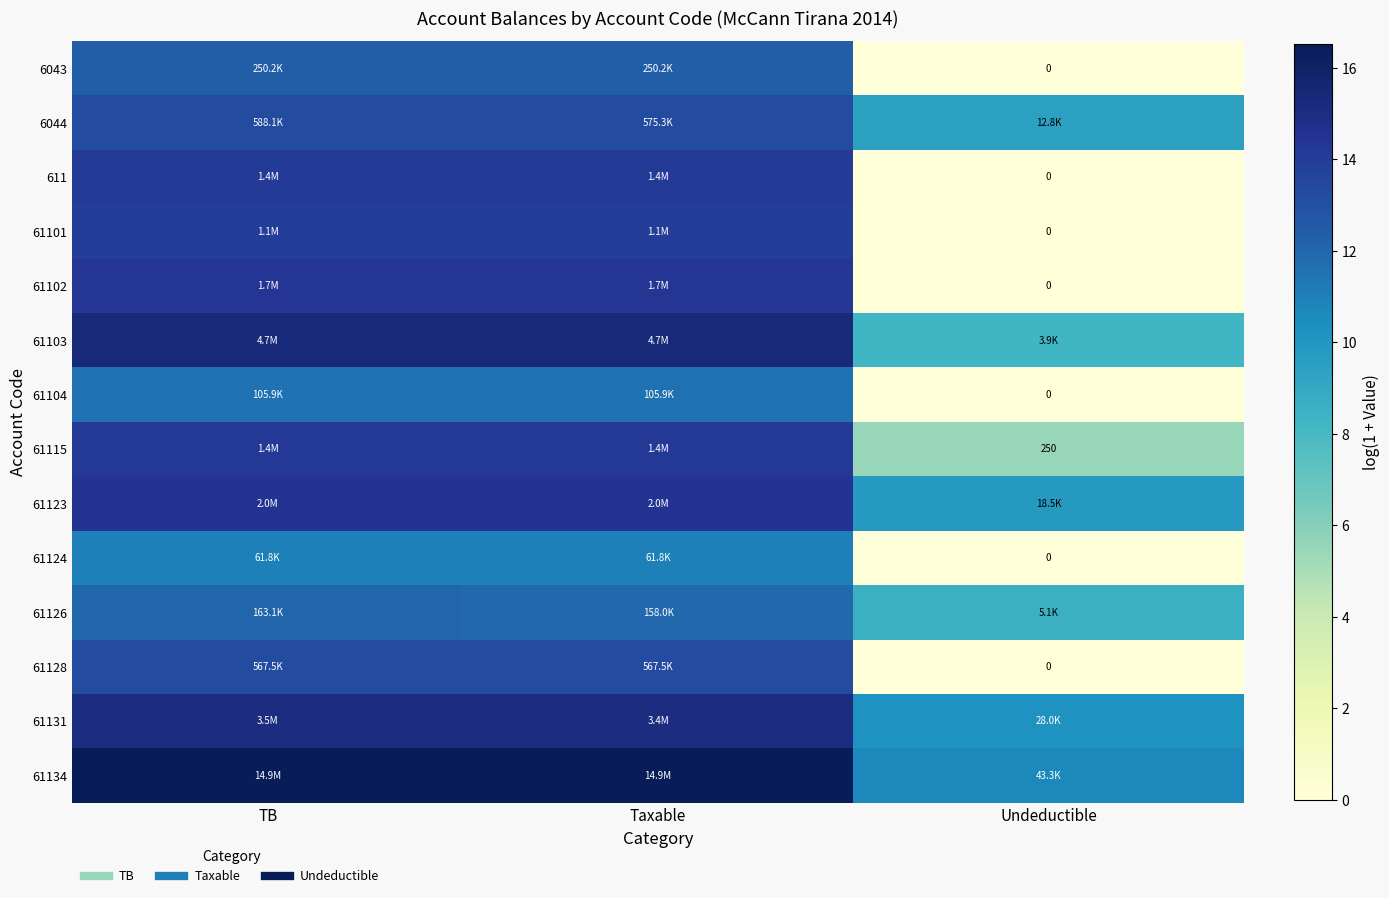

Which label corresponds to the largest value in the chart?

TB